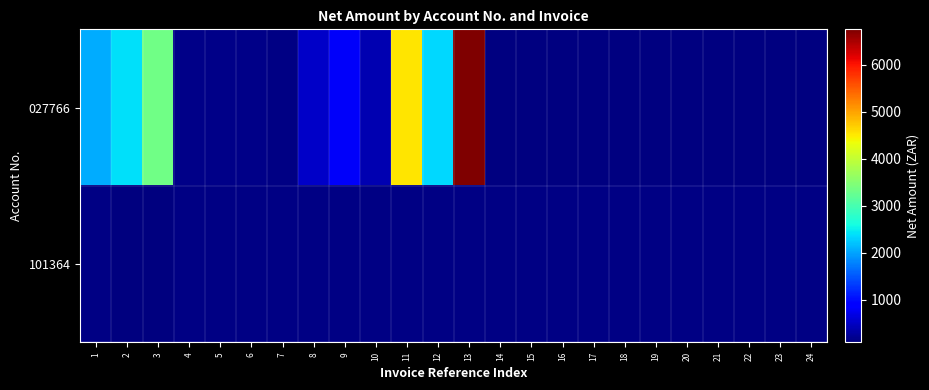

What value does the 027766 series have at 11?

4527.9